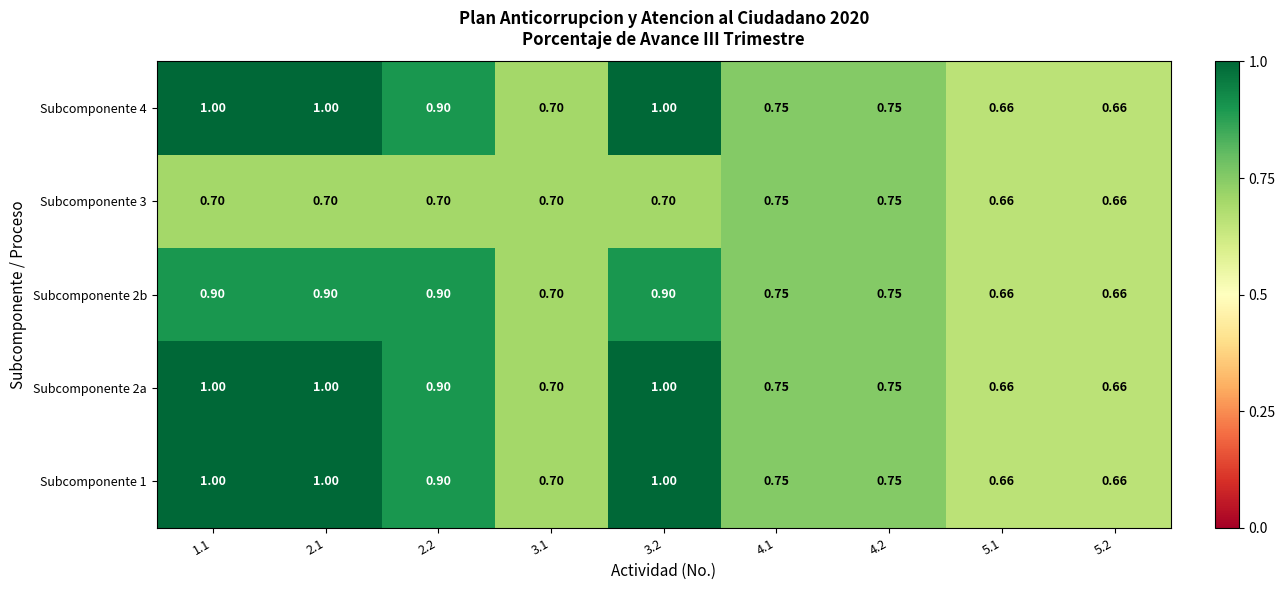

Is the value of Subcomponente 4 at 4.1 greater than the value of Subcomponente 2a at 5.2?

Yes